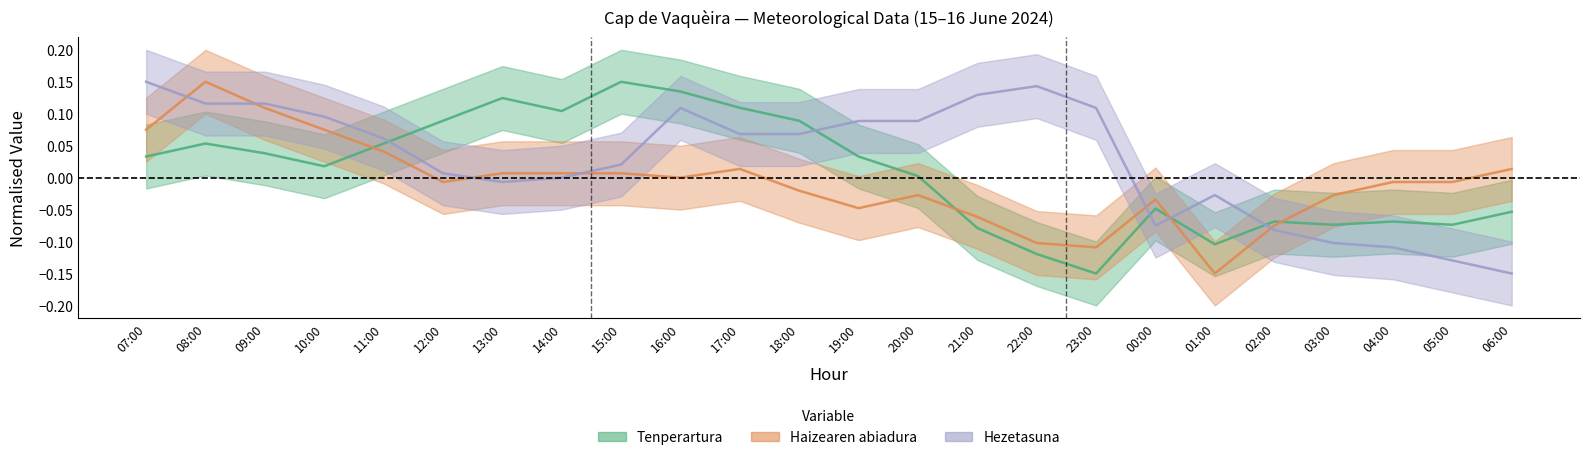

After their last crossing, which series has the higher values: Tenperartura or Haizearen abiadura?

Haizearen abiadura